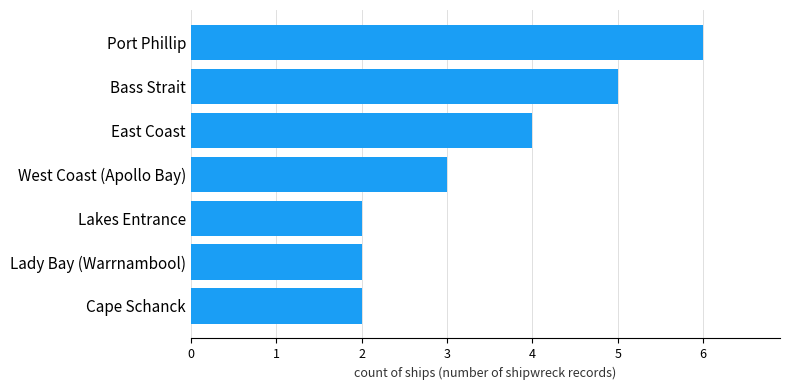

Are the bars grouped side by side (vs. stacked)?

No